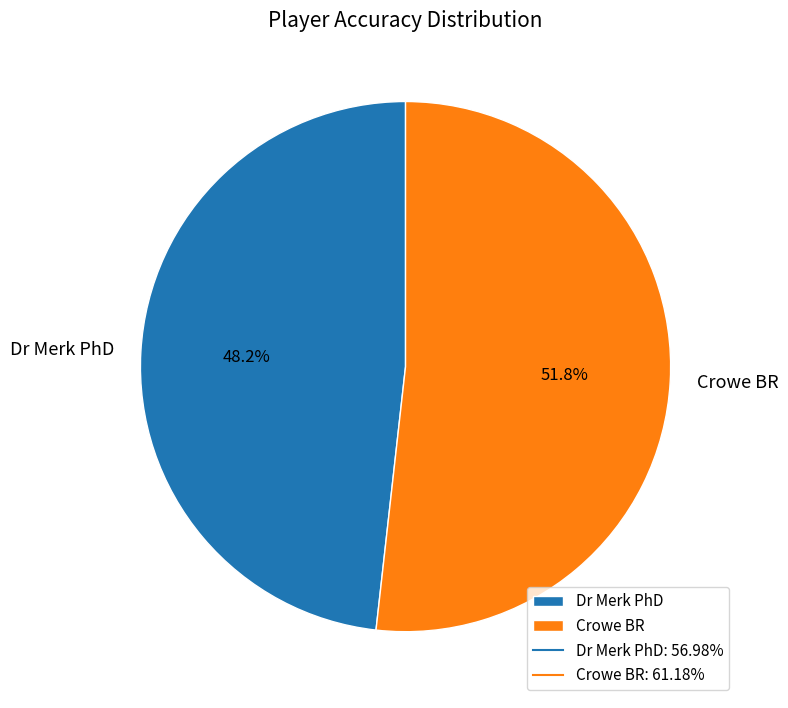

Approximately how many times larger is the value at Dr Merk PhD compared to Crowe BR?

0.9